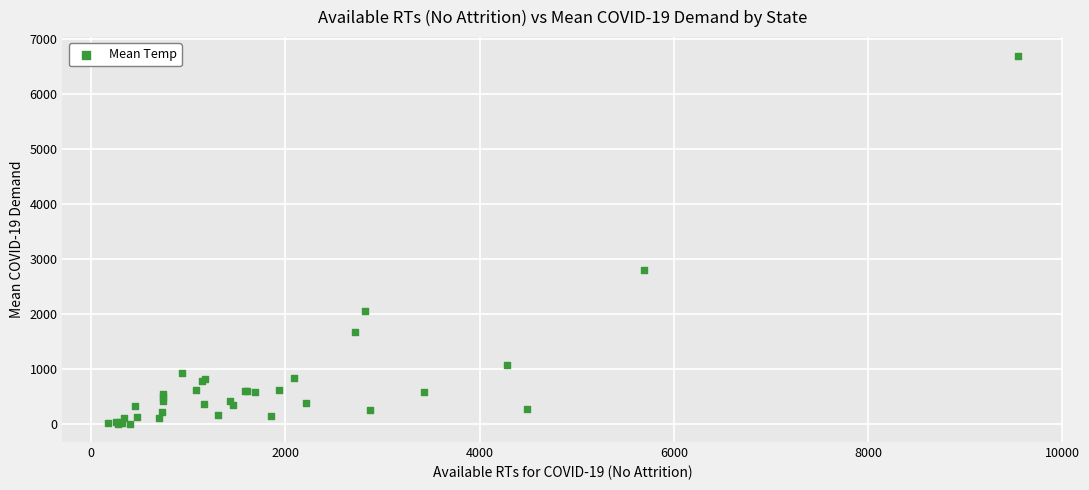

What Y value in the scatter plot is closest to 3354?

2807.7